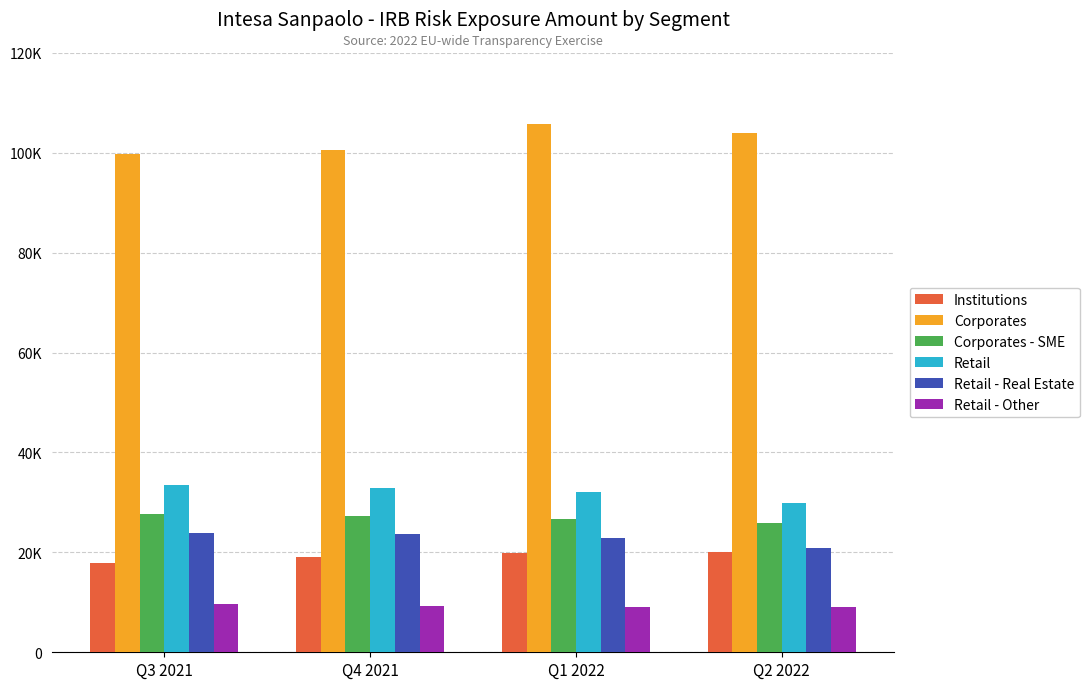

Does the chart contain stacked bars?

No